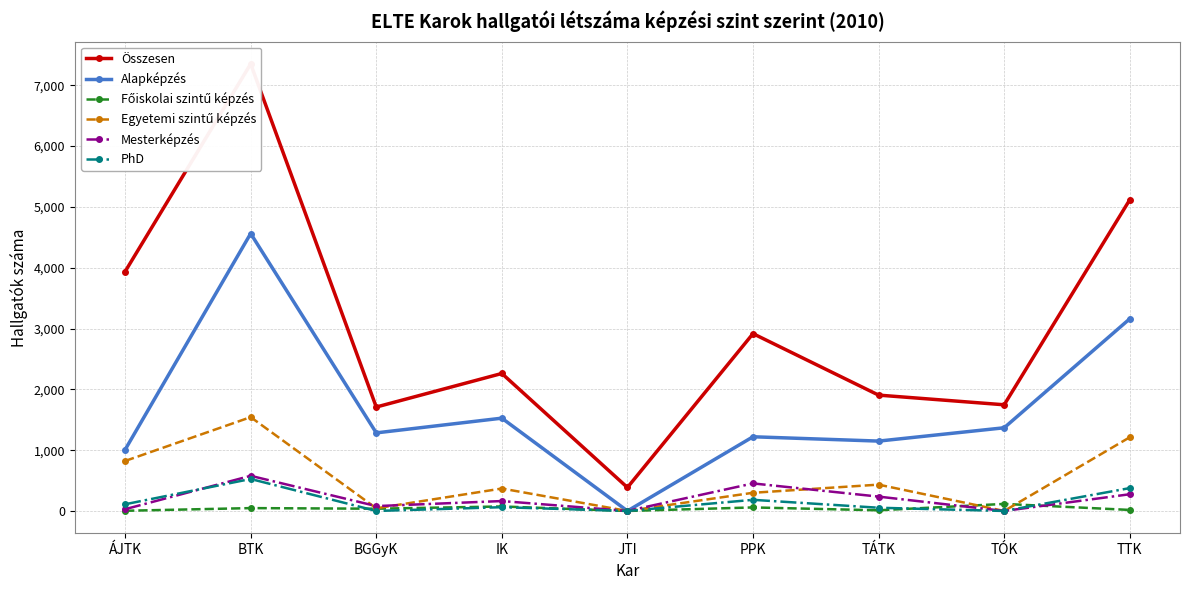

Which series has the largest total across all categories?

Összesen